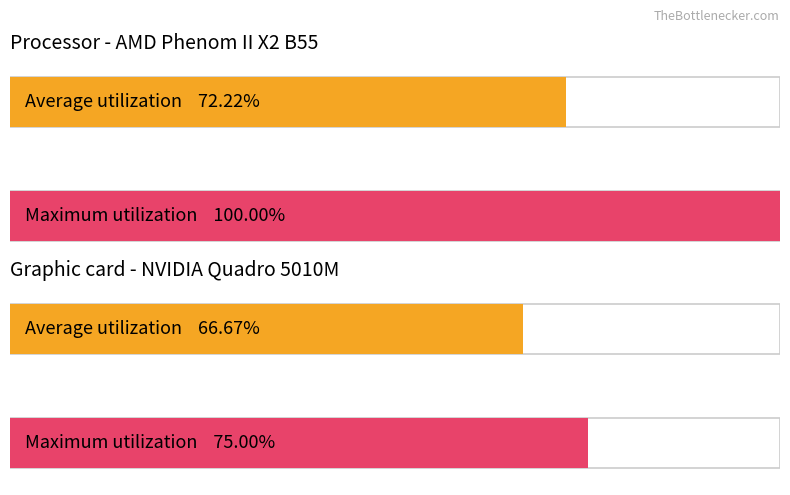

The Maximum utilization series shows 28 at Partie3. True or false?

False